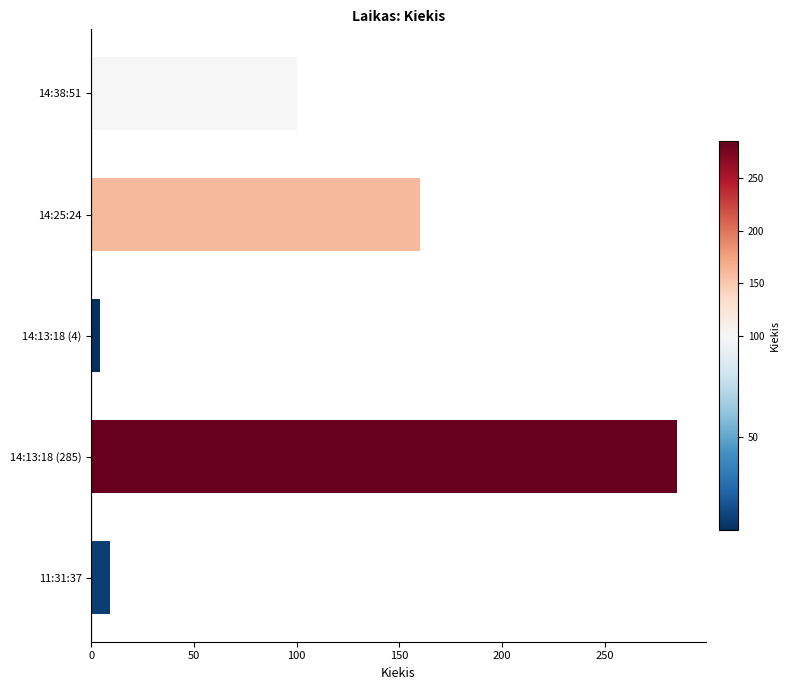

Reading top to bottom, what are all the values shown in this chart?

100	160	4	285	9